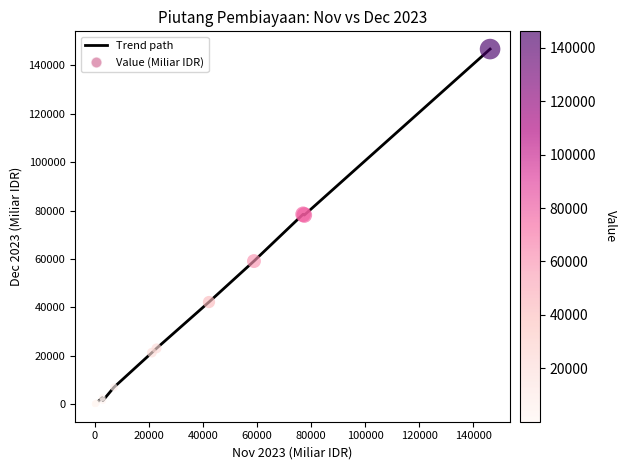

What is the difference between the maximum and minimum values?

146767.9